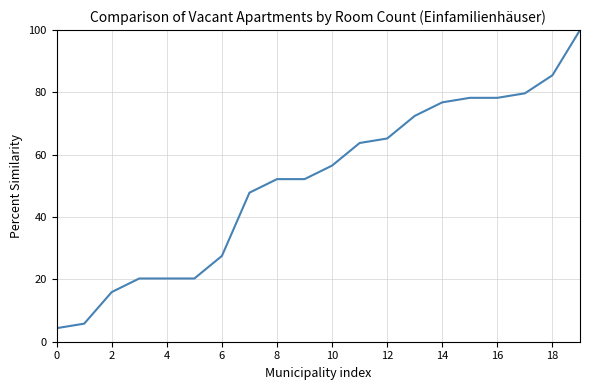

What is the minimum value shown in the chart?

4.3